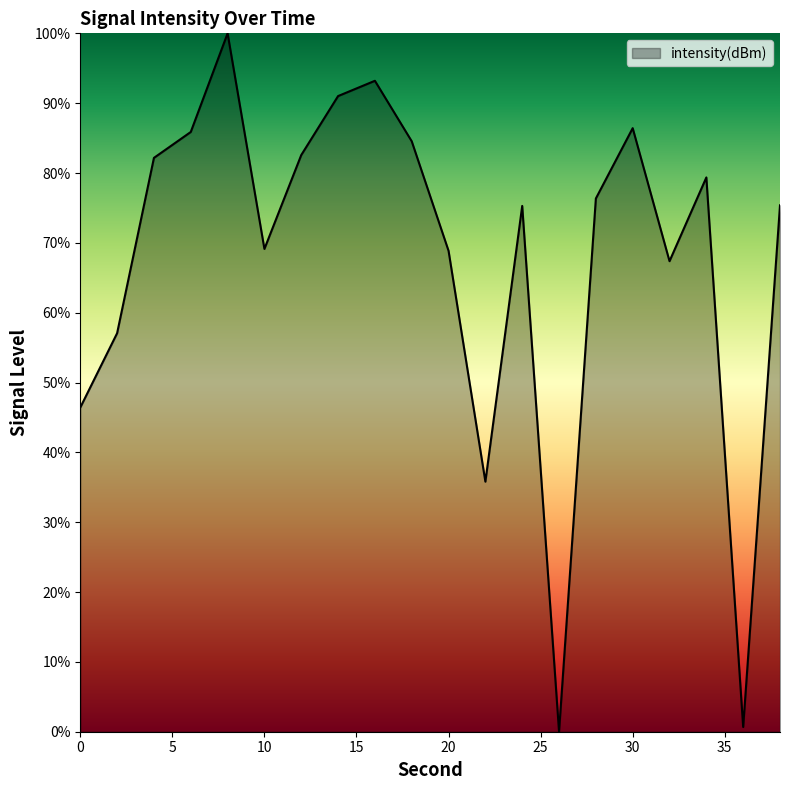

What is the maximum value shown in the chart?

100.0